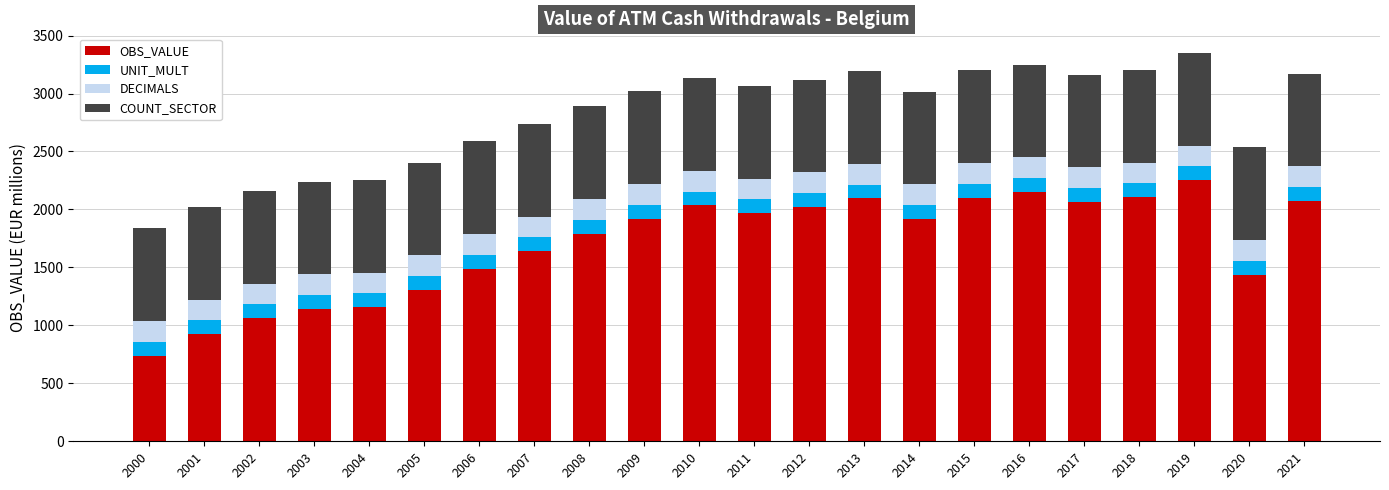

What is the total value across all series at 2004?

2255.0